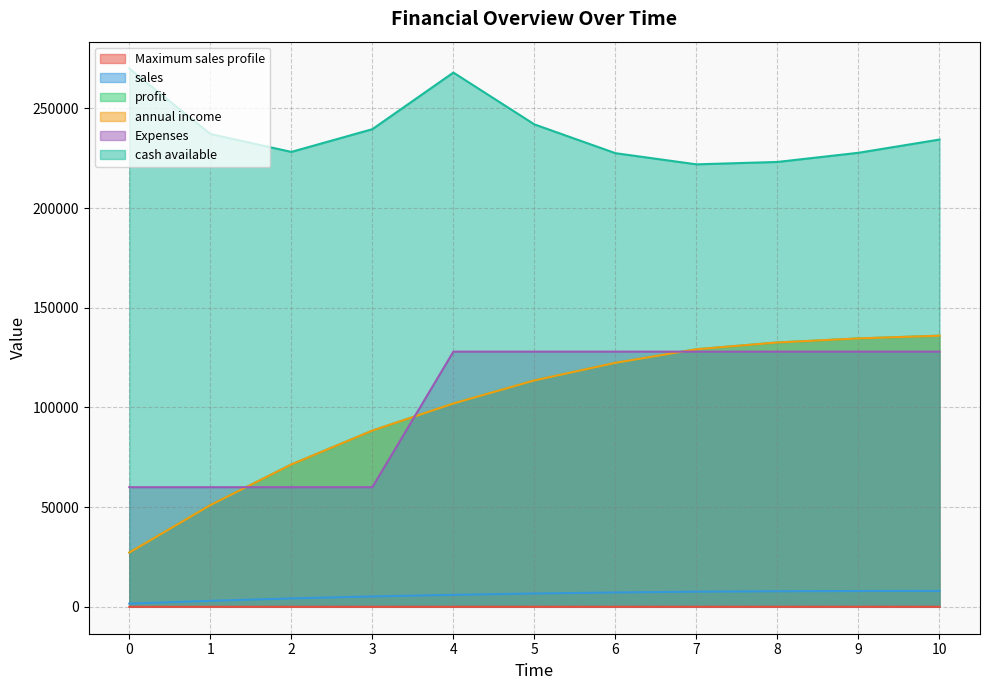

Rank the series at 0 from lowest to highest value.

Maximum sales profile, sales, profit, annual income, Expenses, cash available